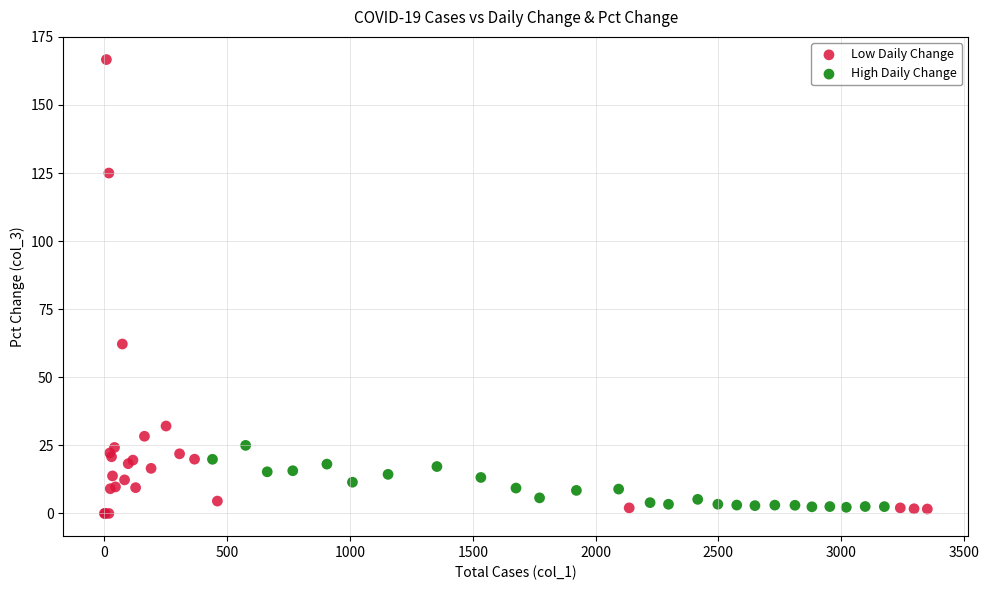

Which series contains the highest Y value?

Low Daily Change